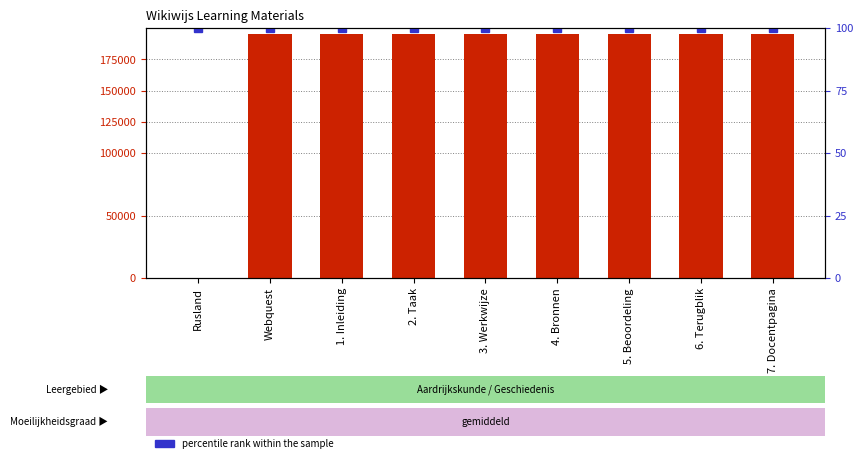

What is the greatest value displayed?

195454